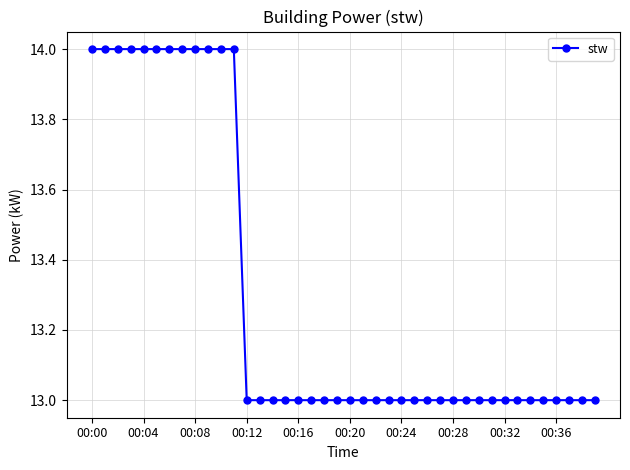

What is the sum of all values?

532